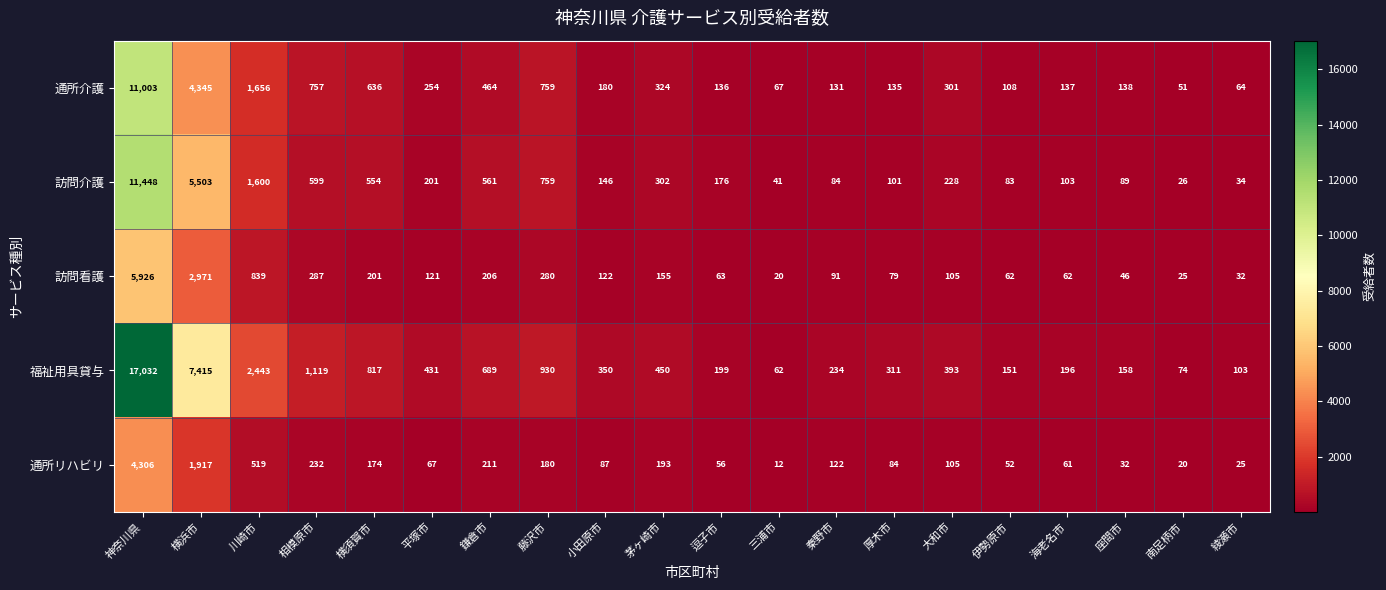

Between 大和市 and 南足柄市, which series saw the biggest shift?

福祉用具貸与